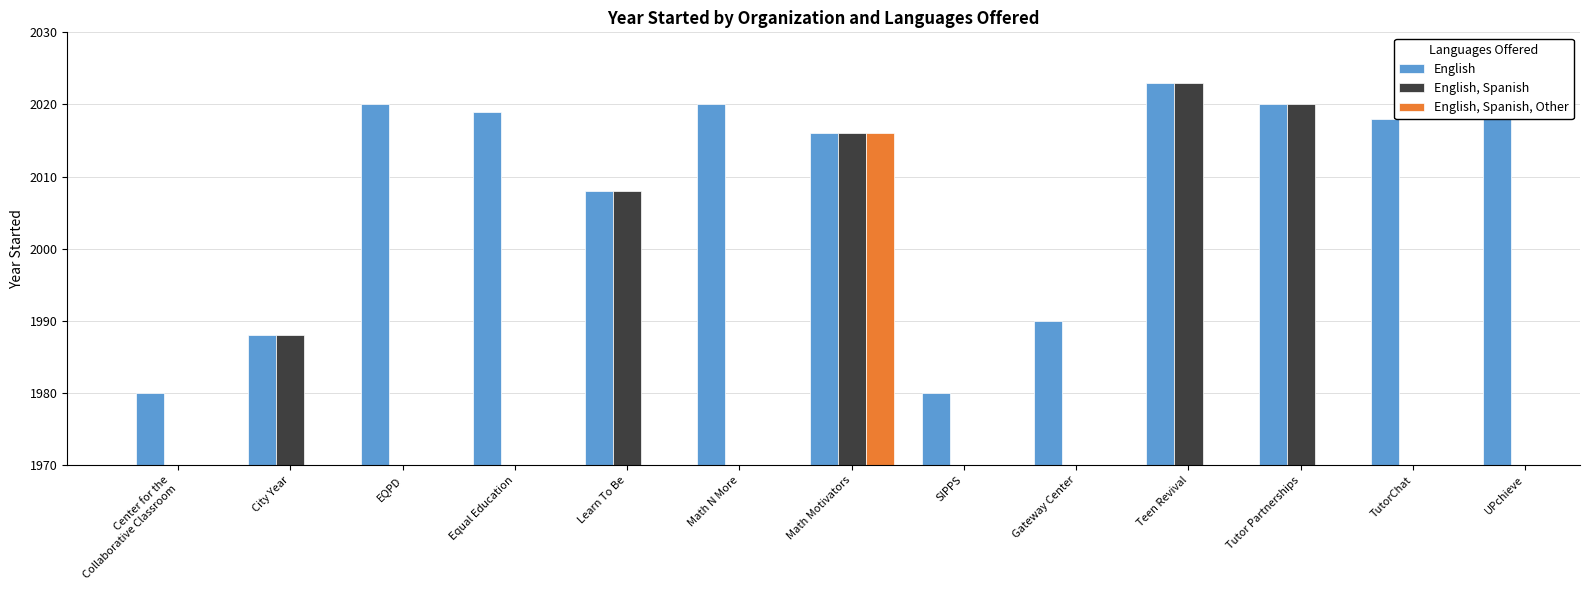

True or false: English has a value of 2715 at Tutor Partnerships.

False